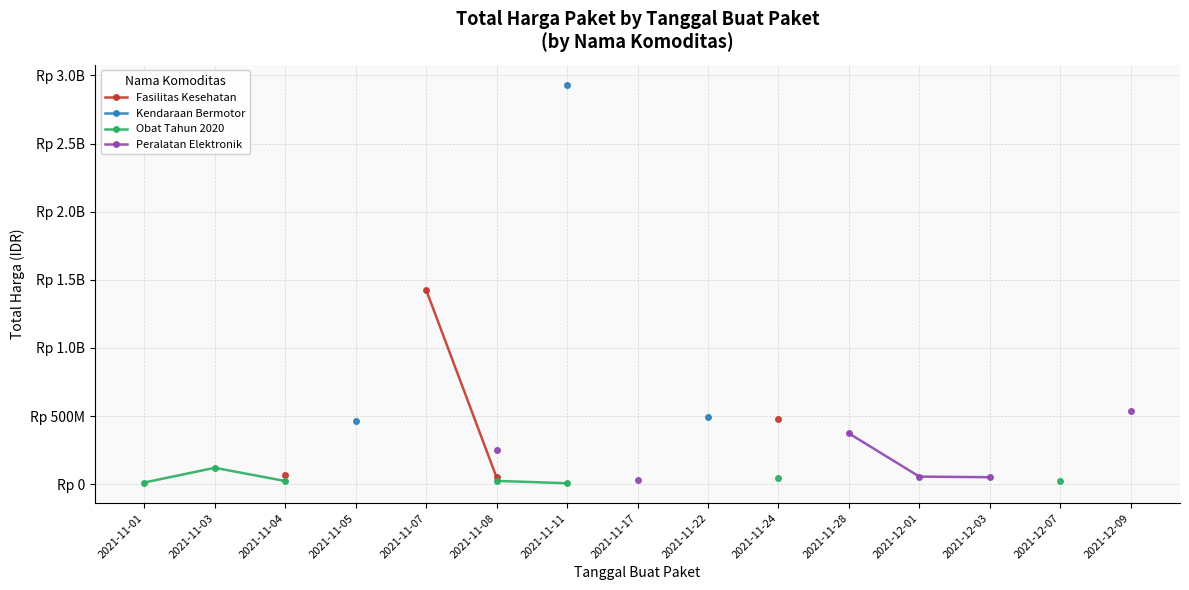

True or false: Obat Tahun 2020 and Fasilitas Kesehatan cross at least once.

False